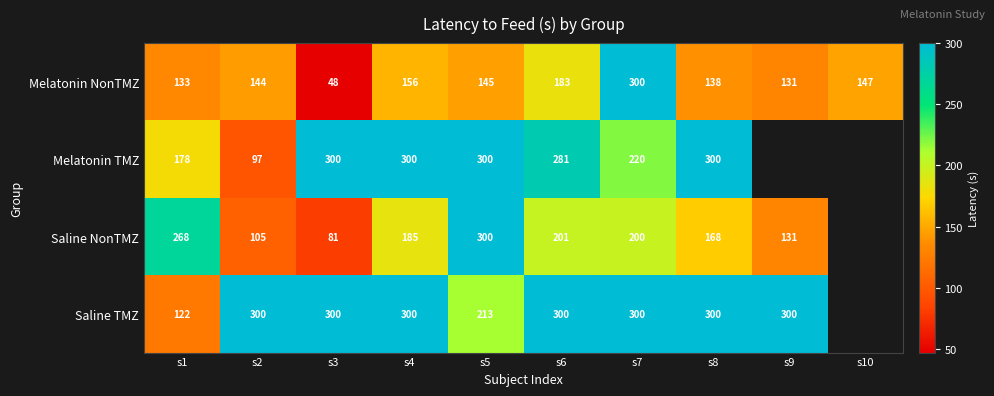

Between s3 and s2, which is larger?

s2